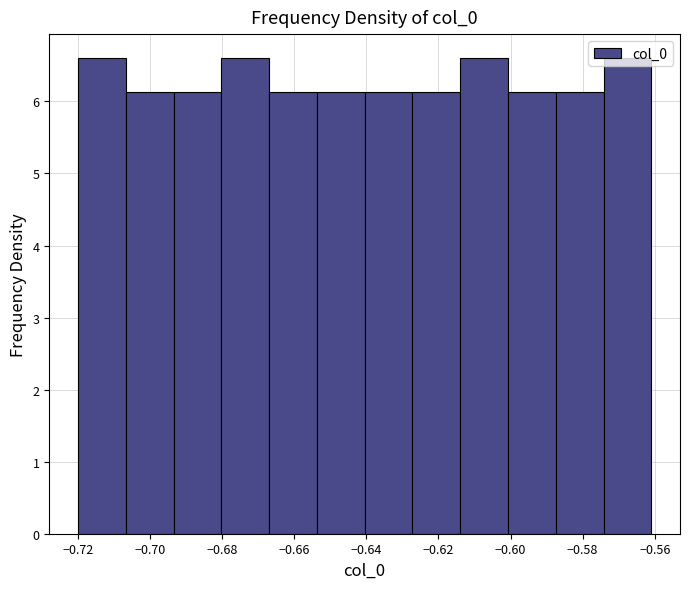

What is the height of the bar covering -0.614 to -0.600 on the x-axis? Neither the bar edges nor the heights are printed on the chart, so give them approximately, as read against the axes.

6.6